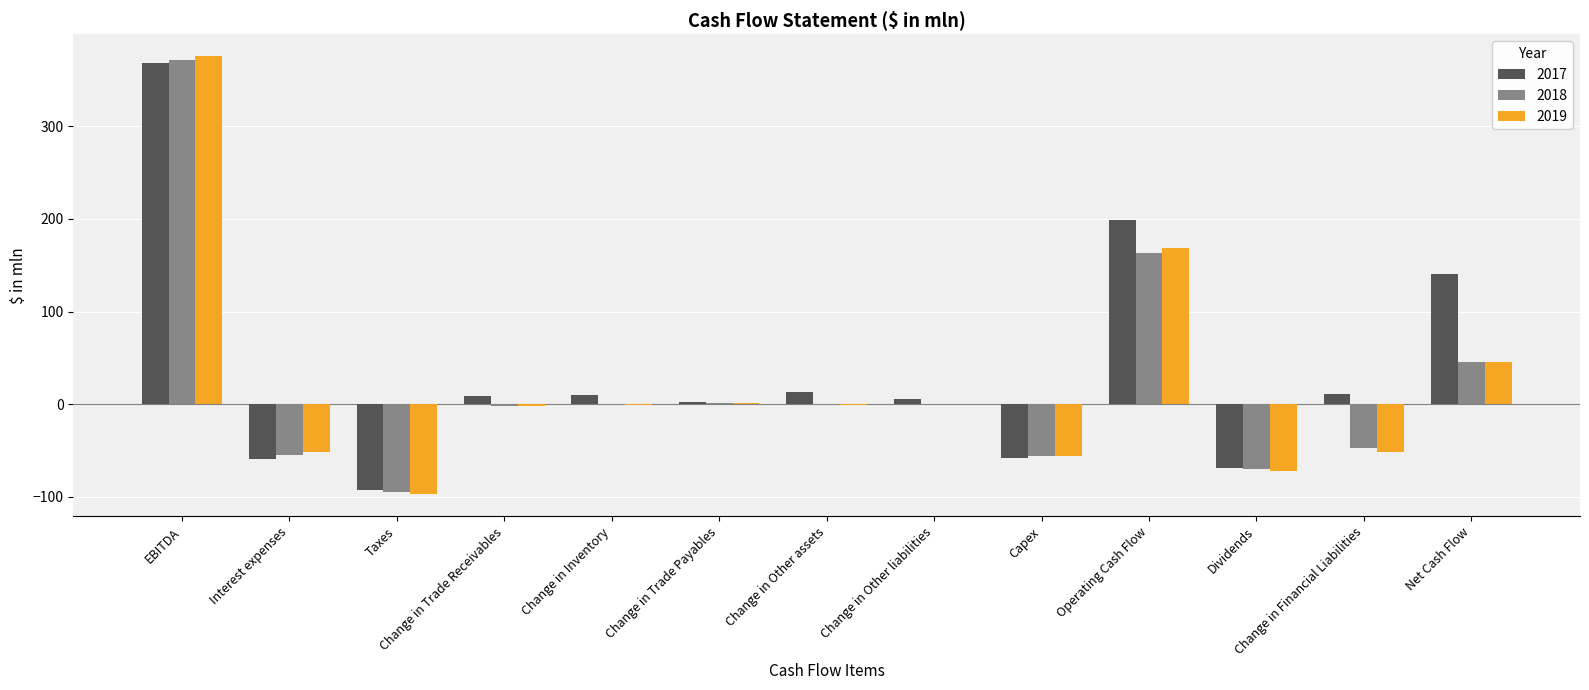

At which category is the sum across all series the highest?

EBITDA